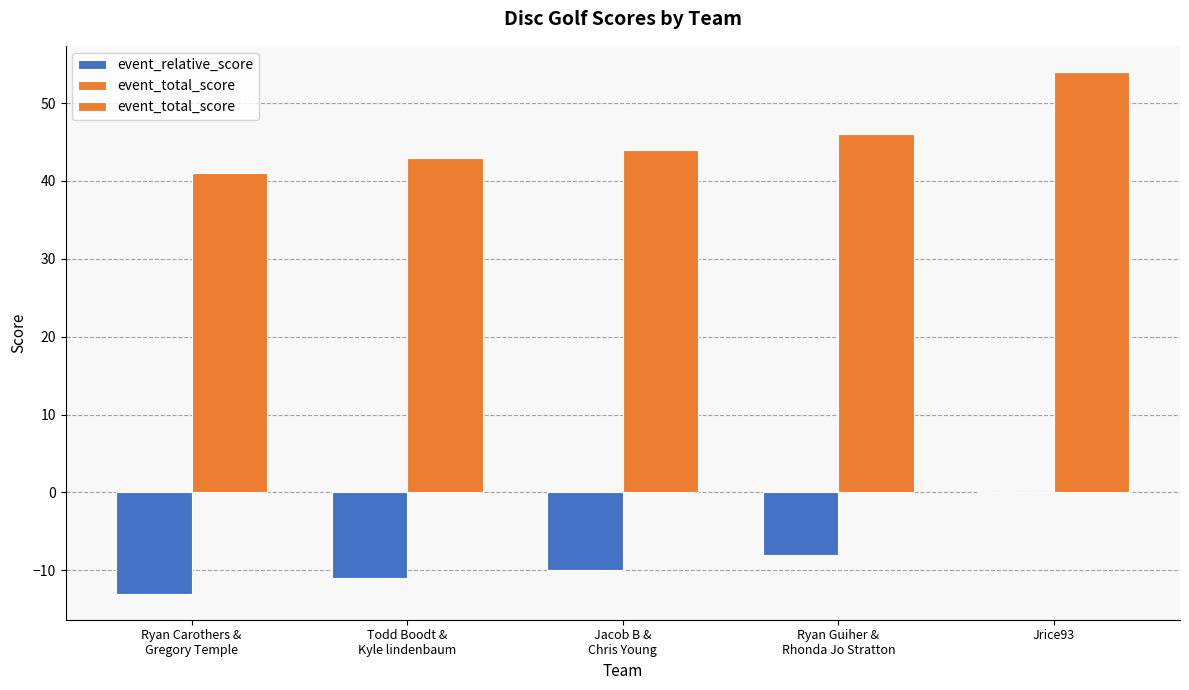

Which category has the highest value across all series?

Jrice93